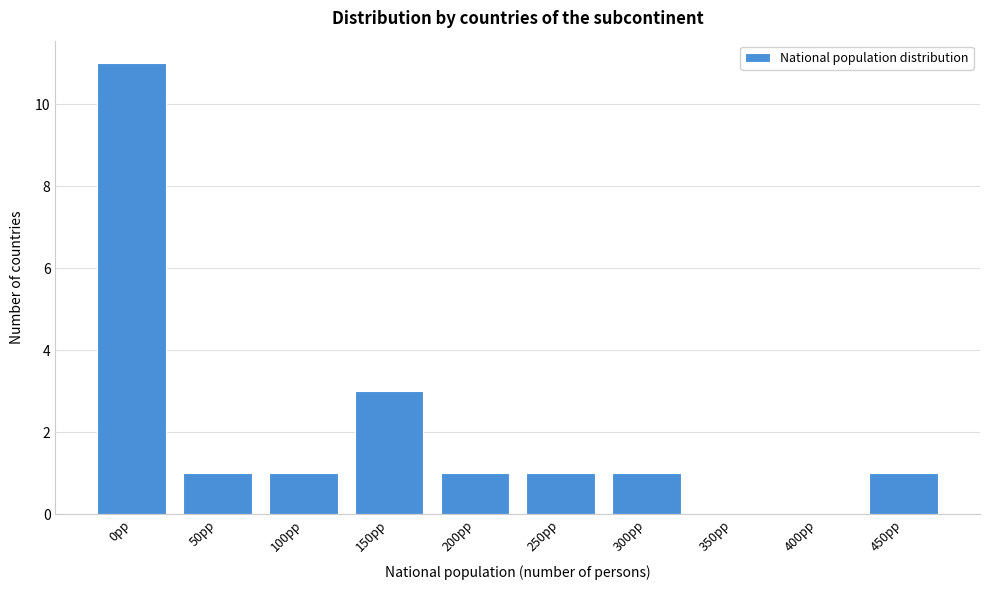

Reading left to right, what are all the values shown in this chart?

0pp=11	50pp=1	100pp=1	150pp=3	200pp=1	250pp=1	300pp=1	350pp=0	400pp=0	450pp=1